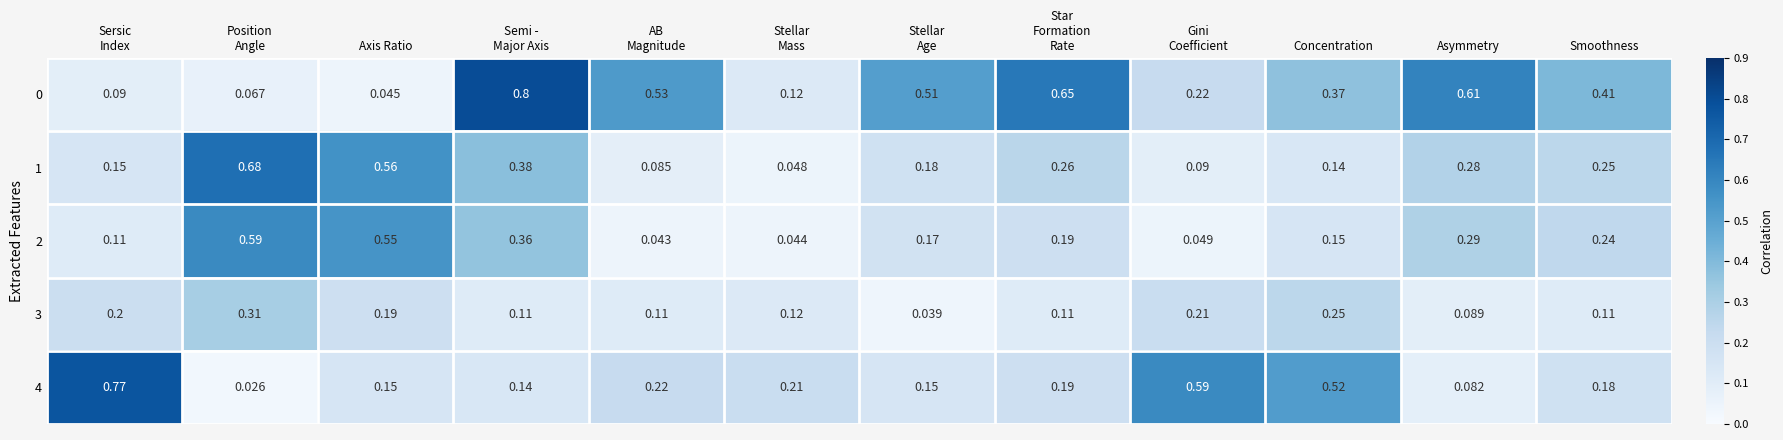

At which category is the sum across all series the highest?

Semi -
Major Axis